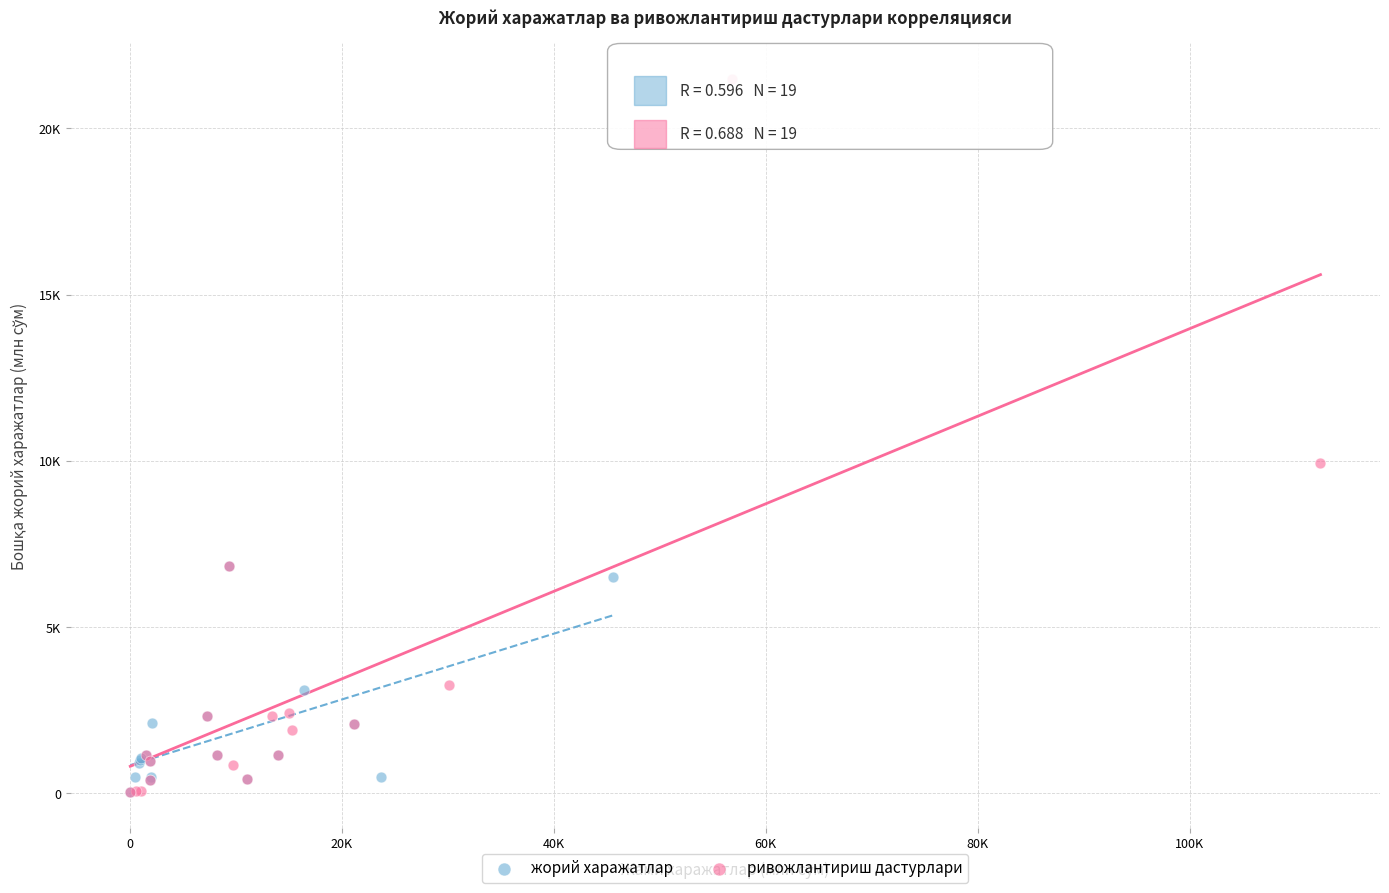

What are all the series names shown in the legend?

жорий харажатлар, ривожлантириш дастурлари